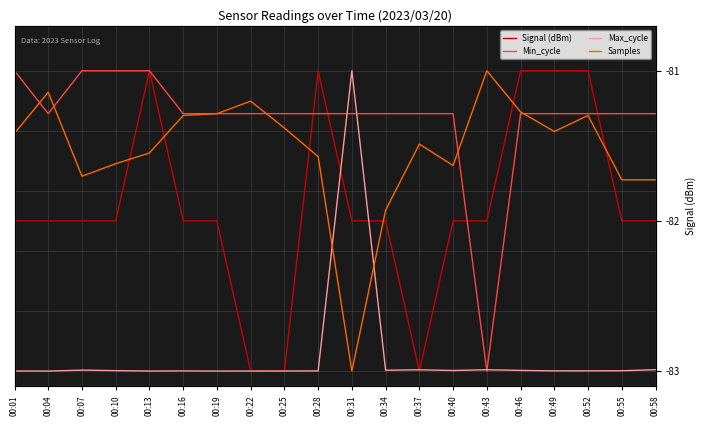

How many lines are shown in the chart?

4